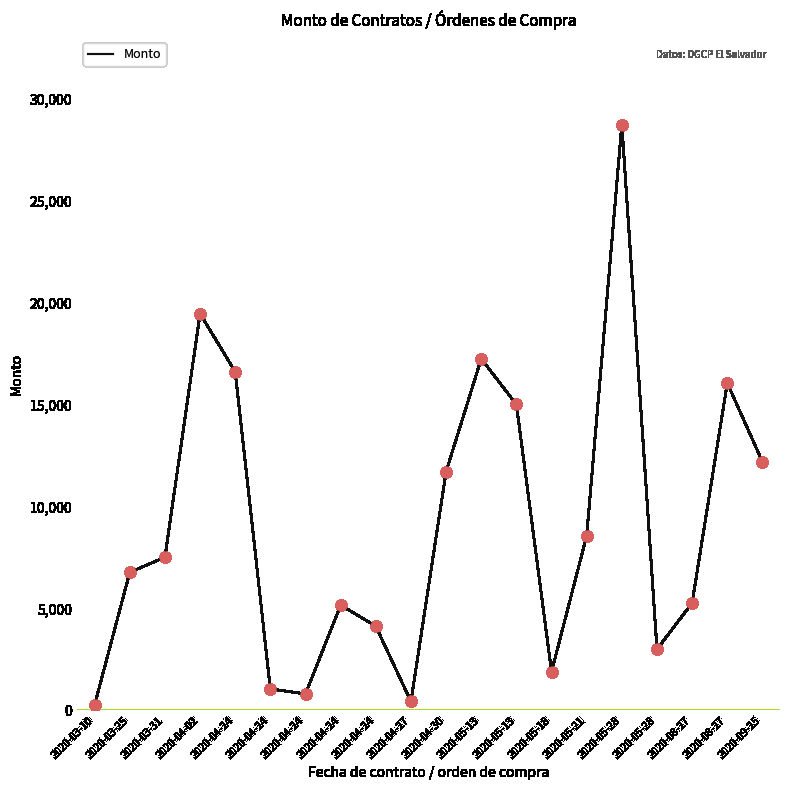

How many lines are shown in the chart?

1